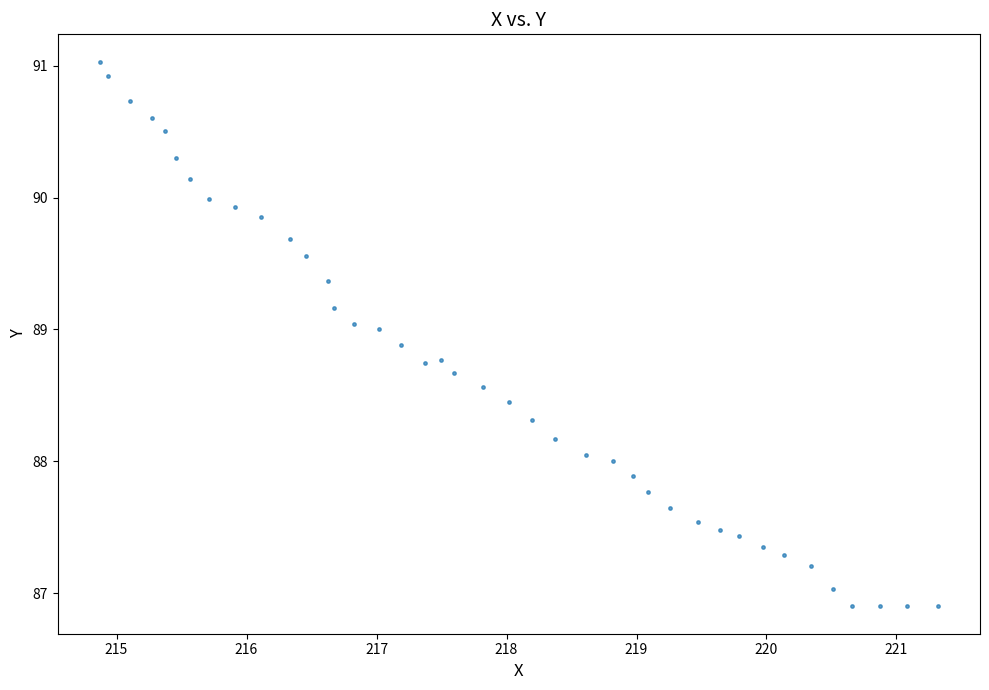

What is the range of X values (max minus min)?

6.4